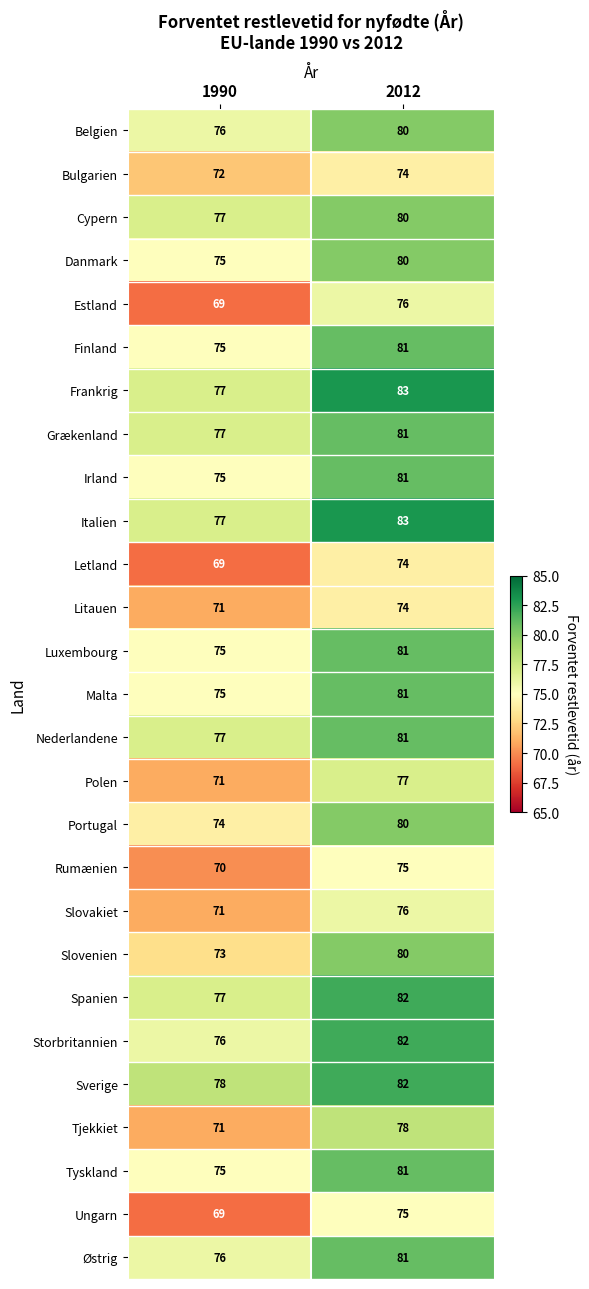

Rank the categories by Slovakiet value from lowest to highest.

1990, 2012